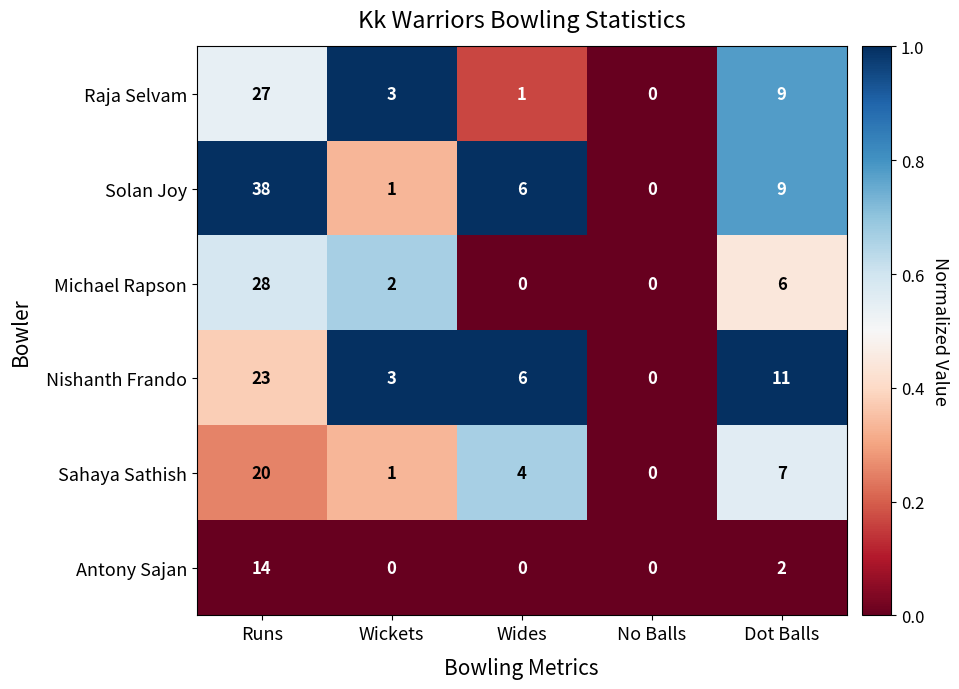

The value of Nishanth Frando at No Balls is -7. True or false?

False